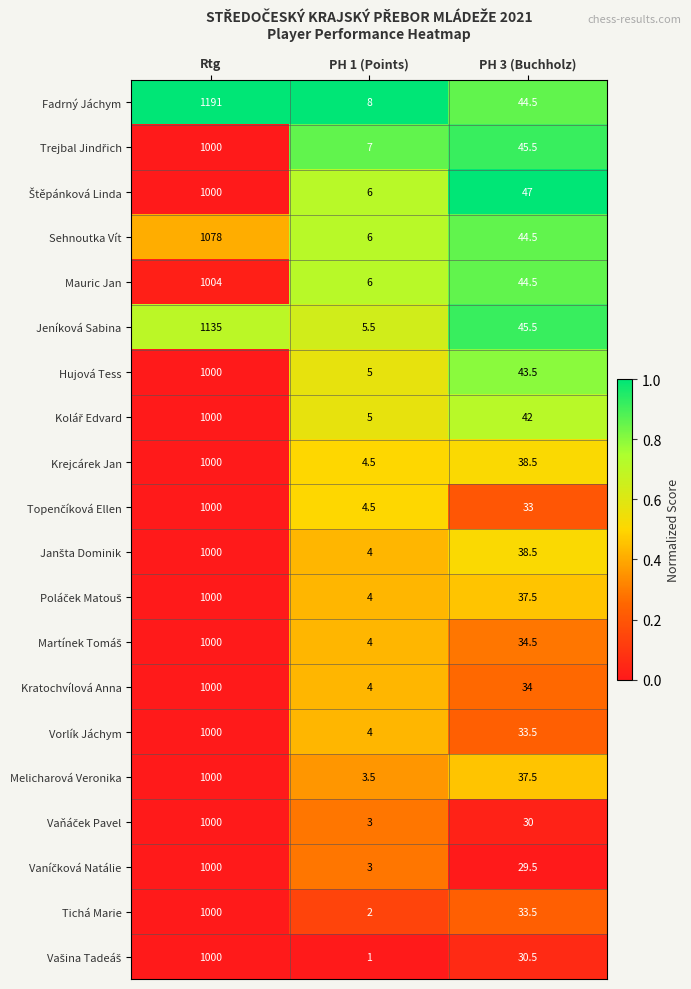

Is it true that Kratochvílová Anna equals 1556.2 at Rtg?

False